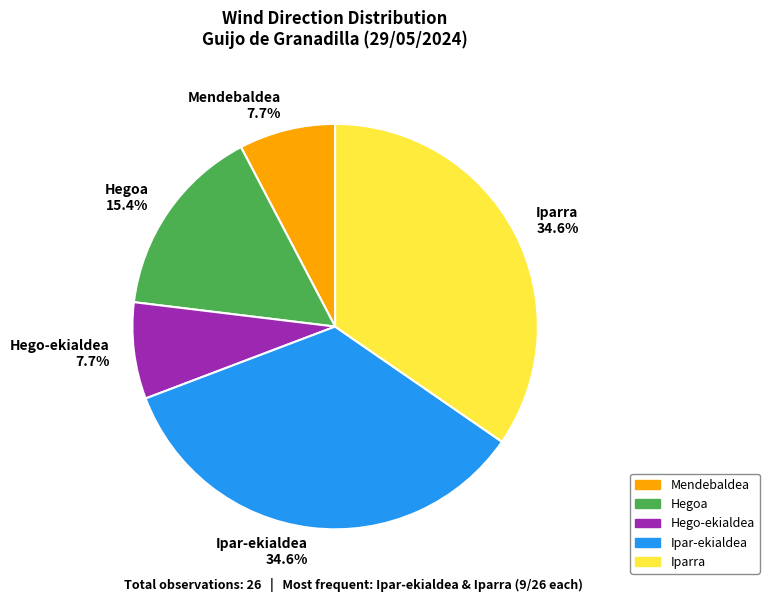

How many slices are in this pie chart?

5